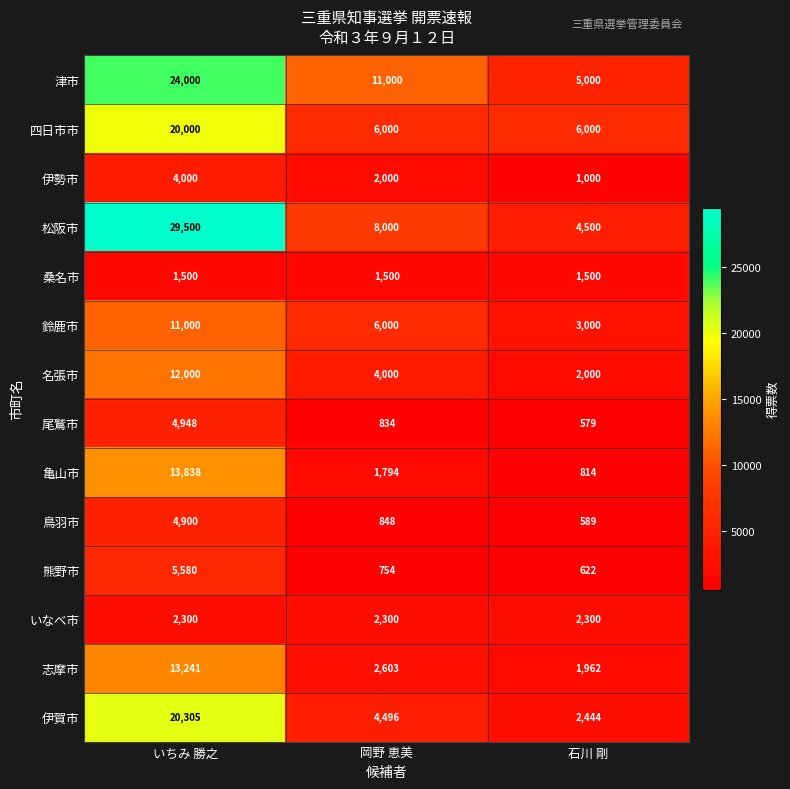

Where does the 津市 series first go above 11000?

いちみ 勝之